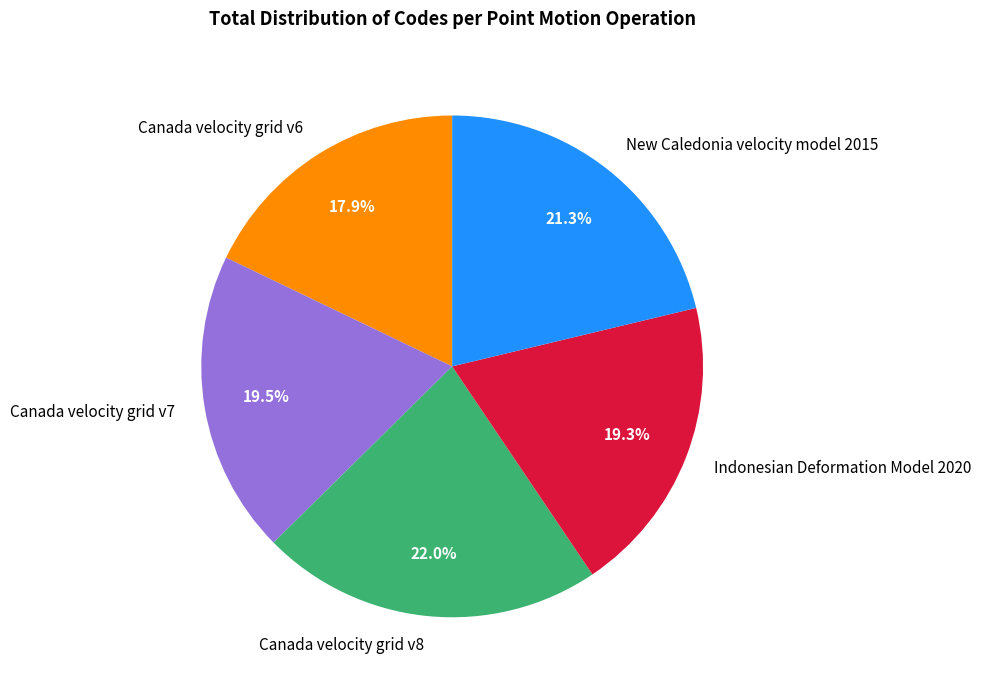

Does any single category account for the majority?

No